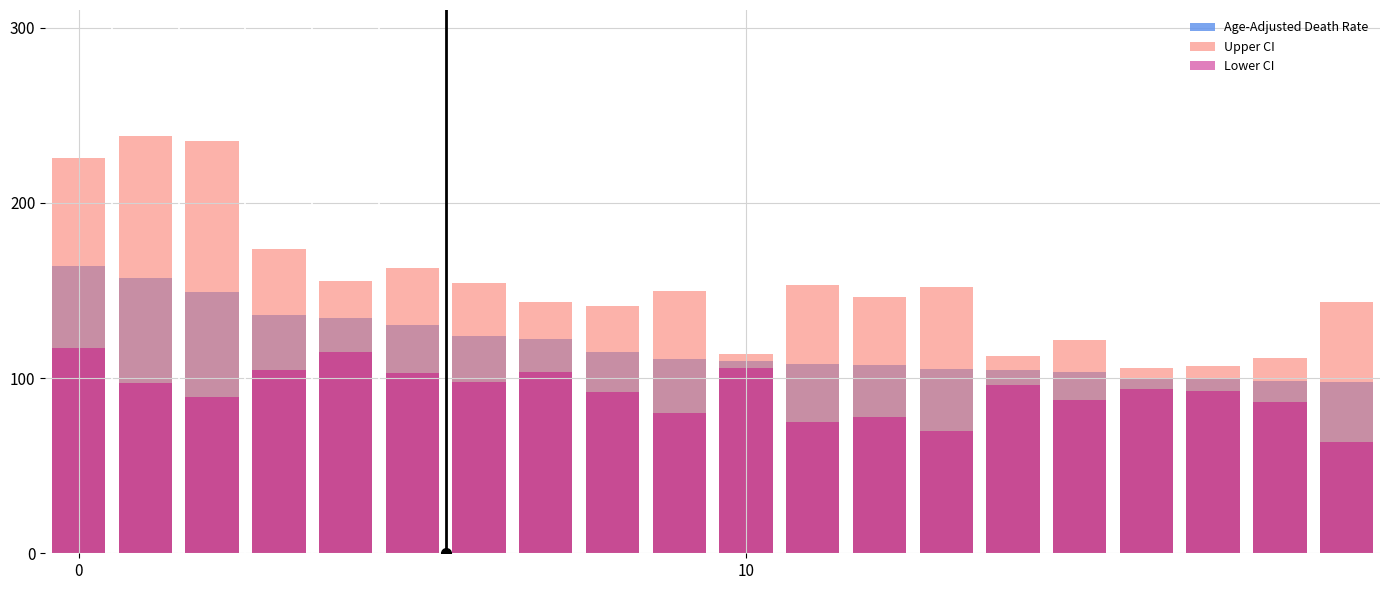

Does the chart contain stacked bars?

No